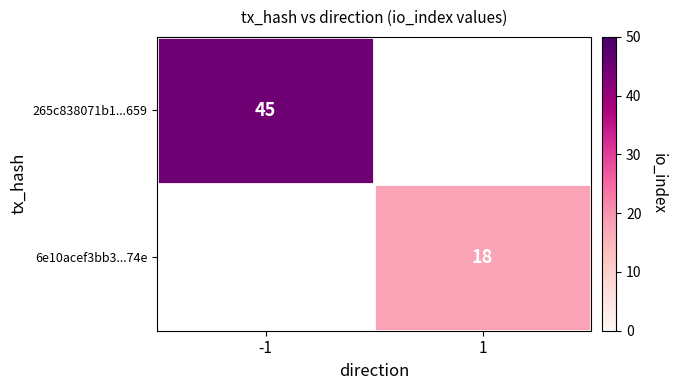

Rank the categories by 6e10acef3bb3...74e value from lowest to highest.

-1, 1